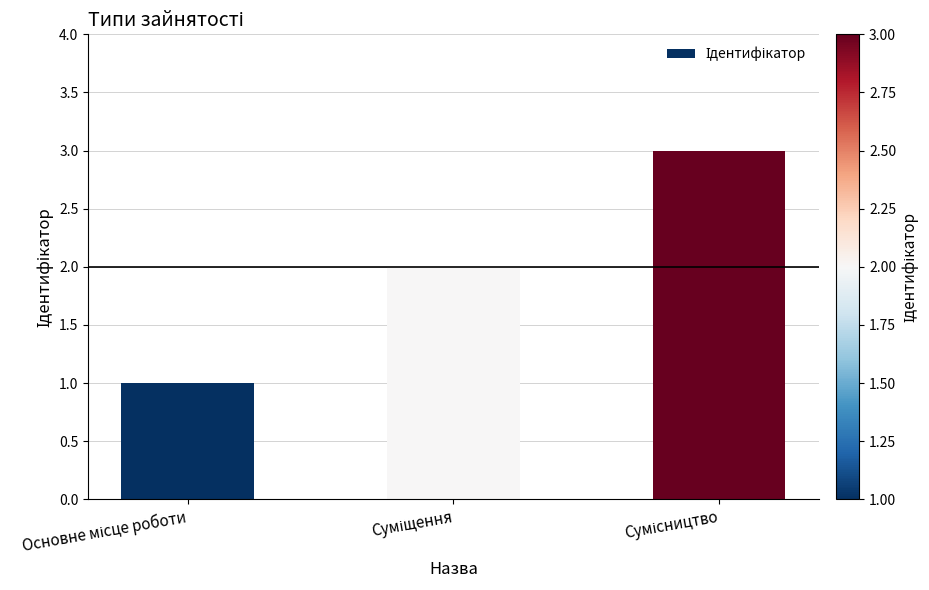

How many bars are there in total?

3